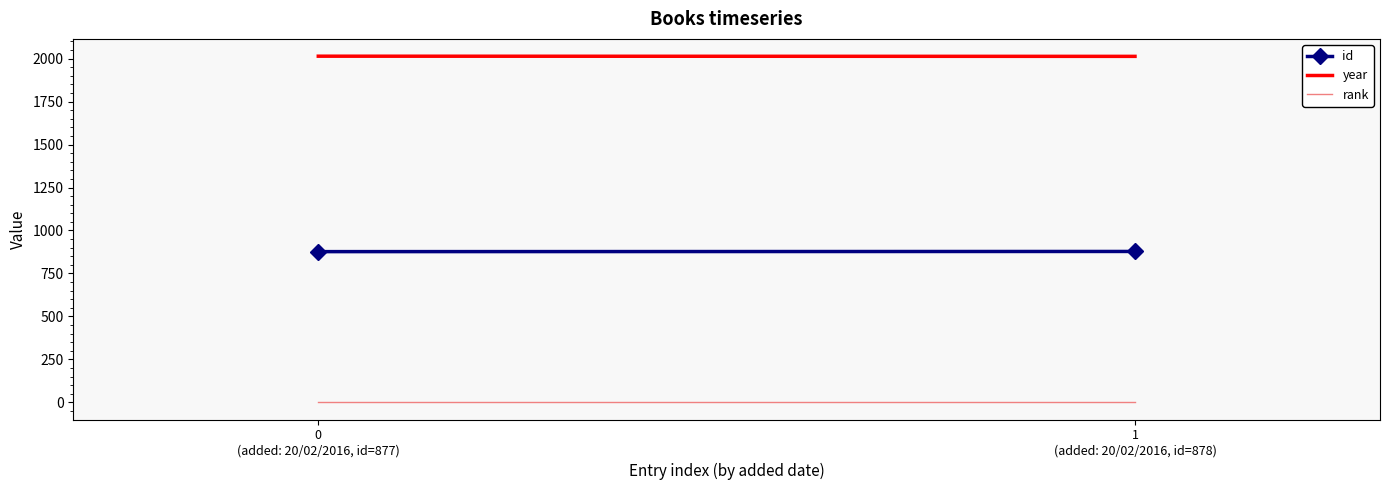

What position from the left is 0
(added: 20/02/2016, id=877)?

1